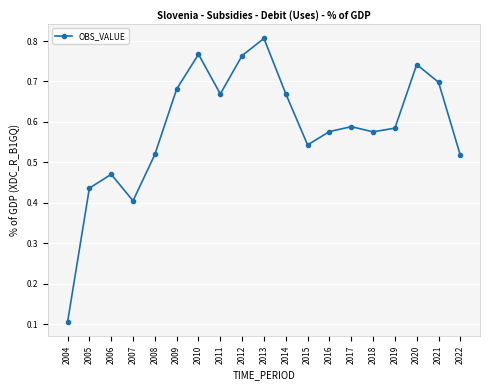

Is it true that the value at 2017 is 0.4?

False